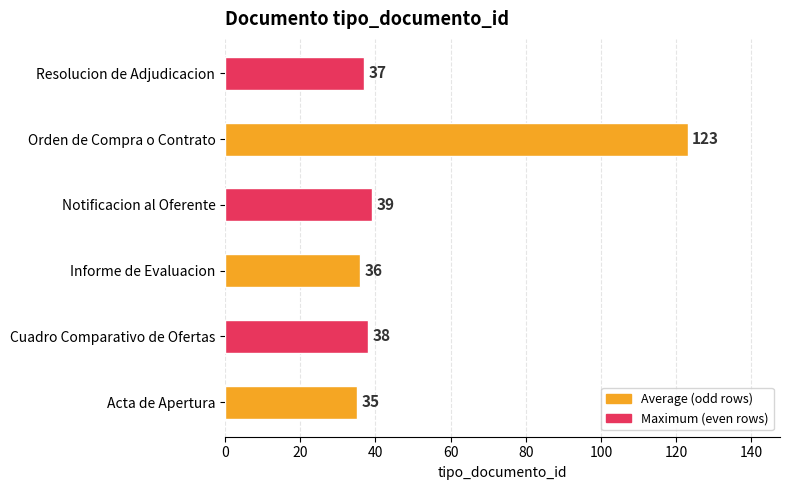

Reading bottom to top, what are all the values shown in this chart?

35	38	36	39	123	37